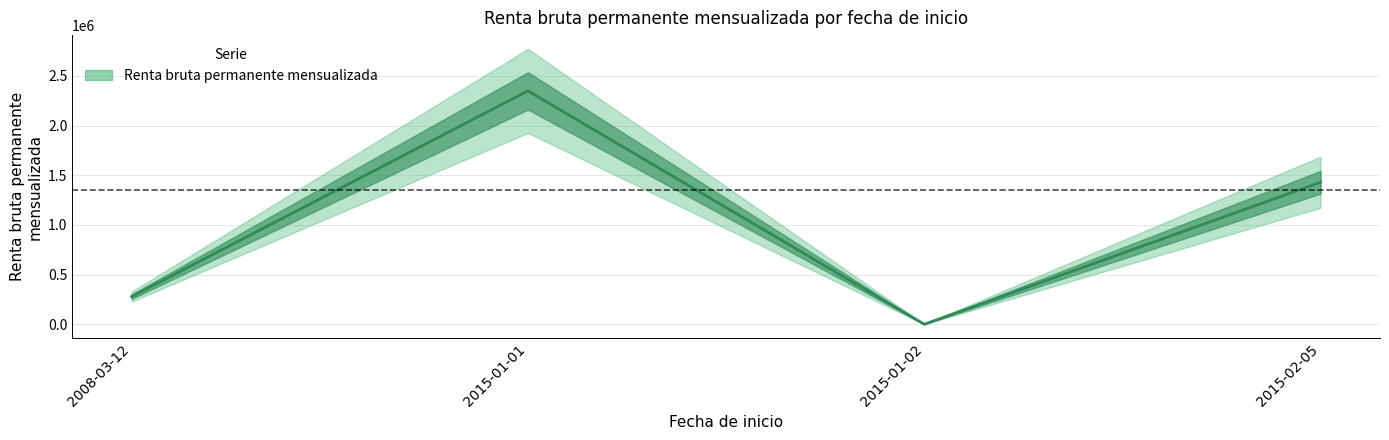

Rank the categories by value from highest to lowest.

2015-01-01, 2015-02-05, 2008-03-12, 2015-01-02